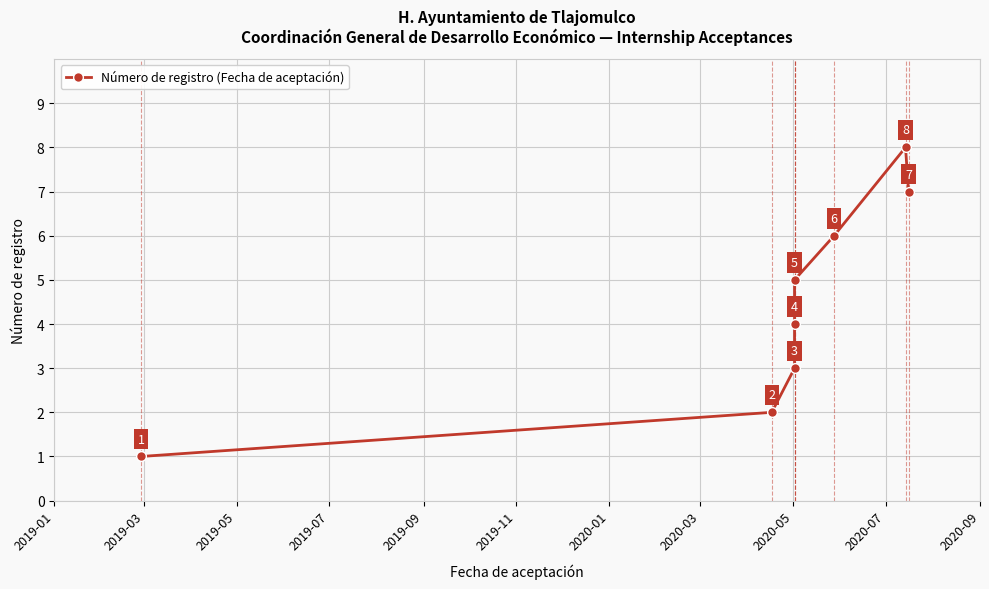

Count the values in the range 3 to 7.

5